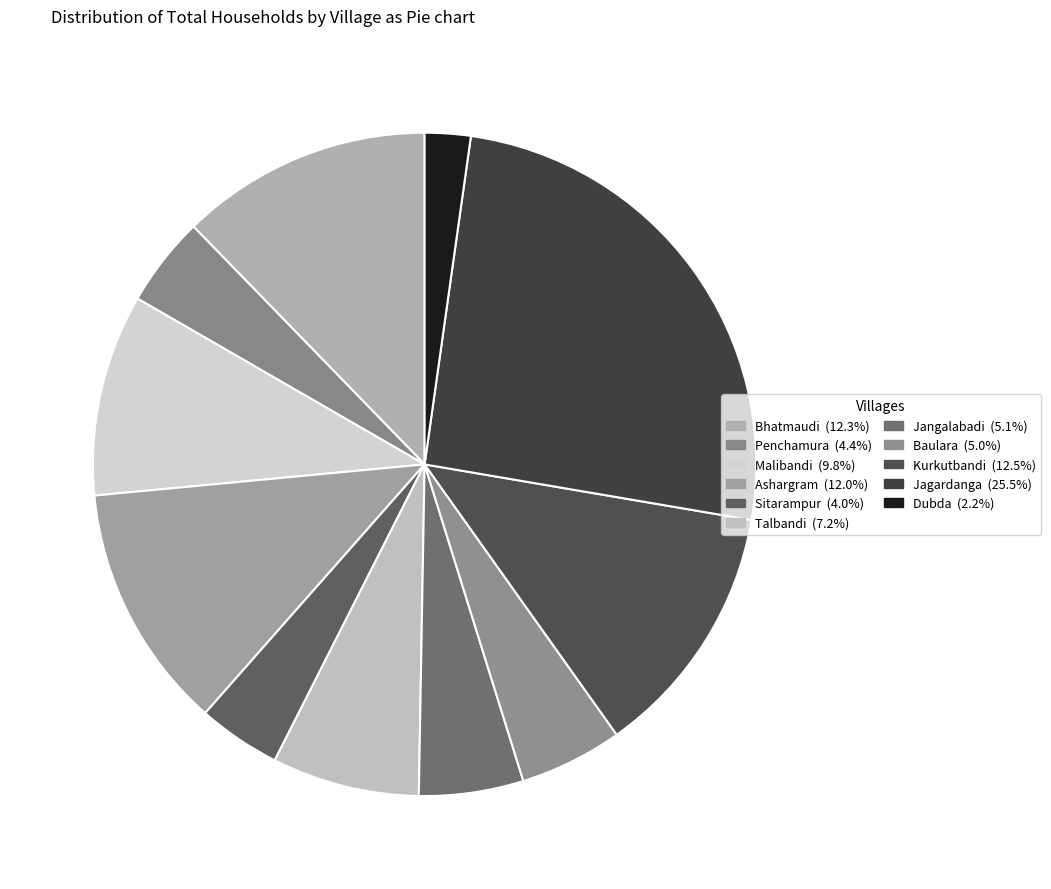

How many segments does this pie chart have?

11